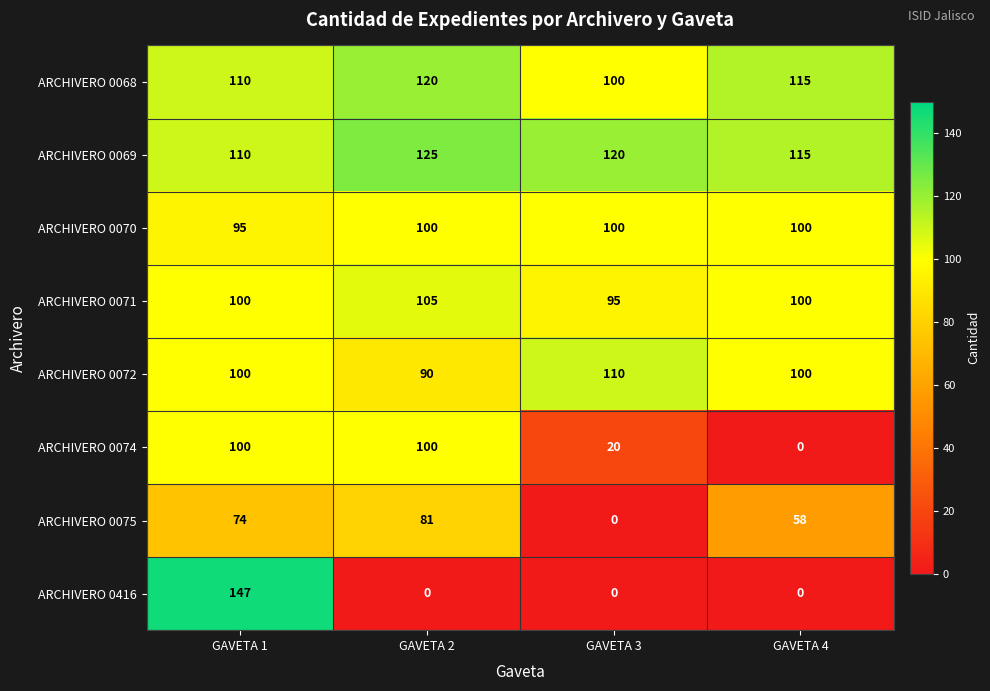

What is the difference between the maximum and minimum values in the ARCHIVERO 0416 series?

147